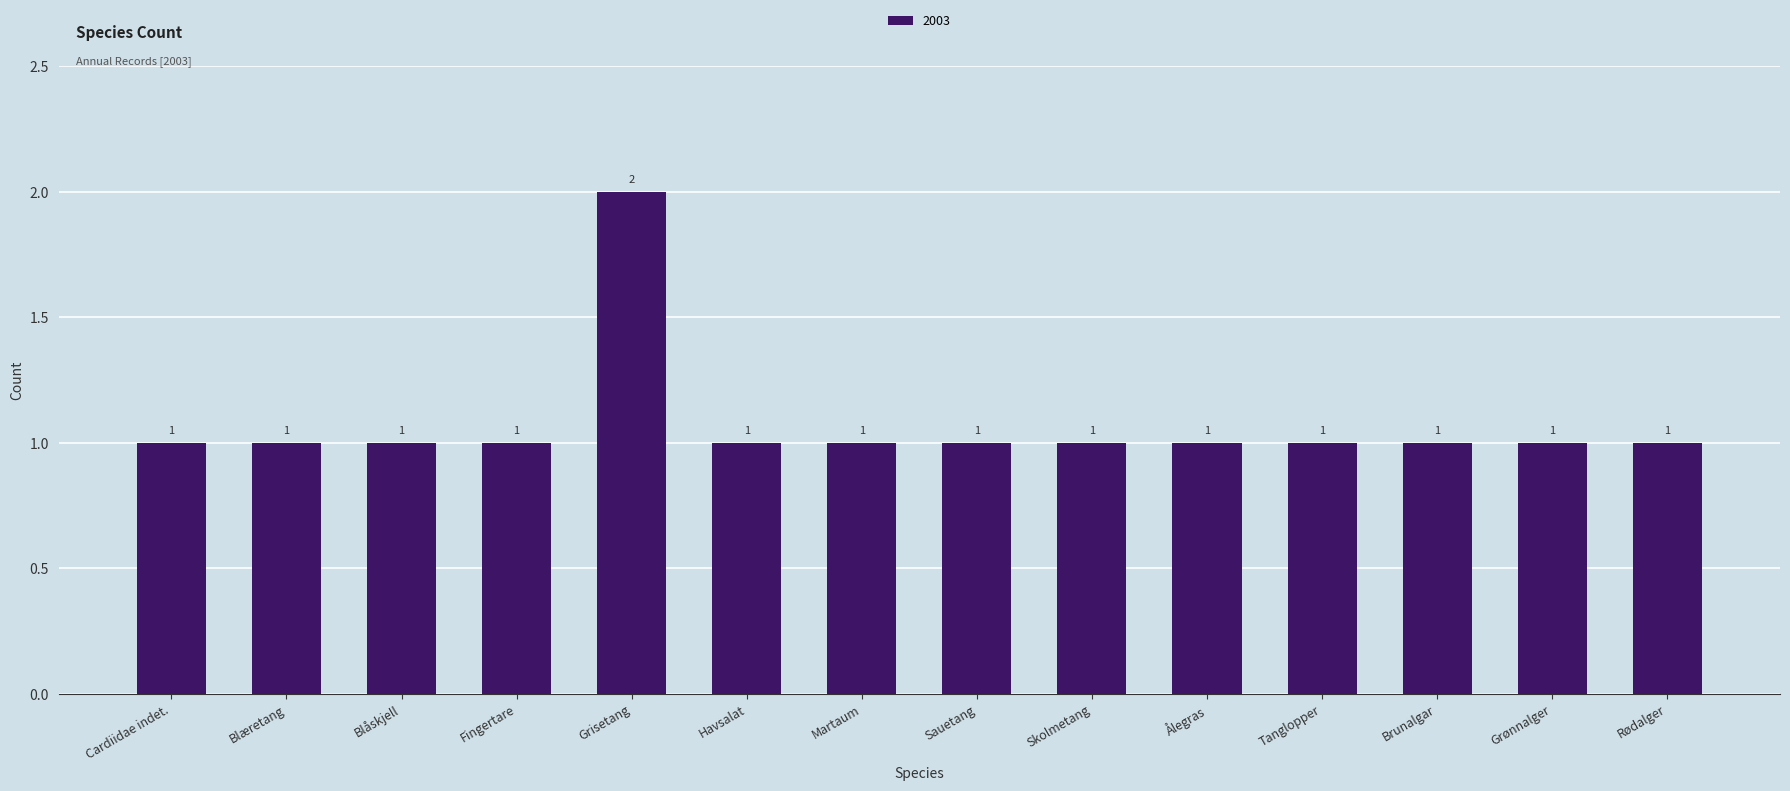

The value at Skolmetang is 2. True or false?

False